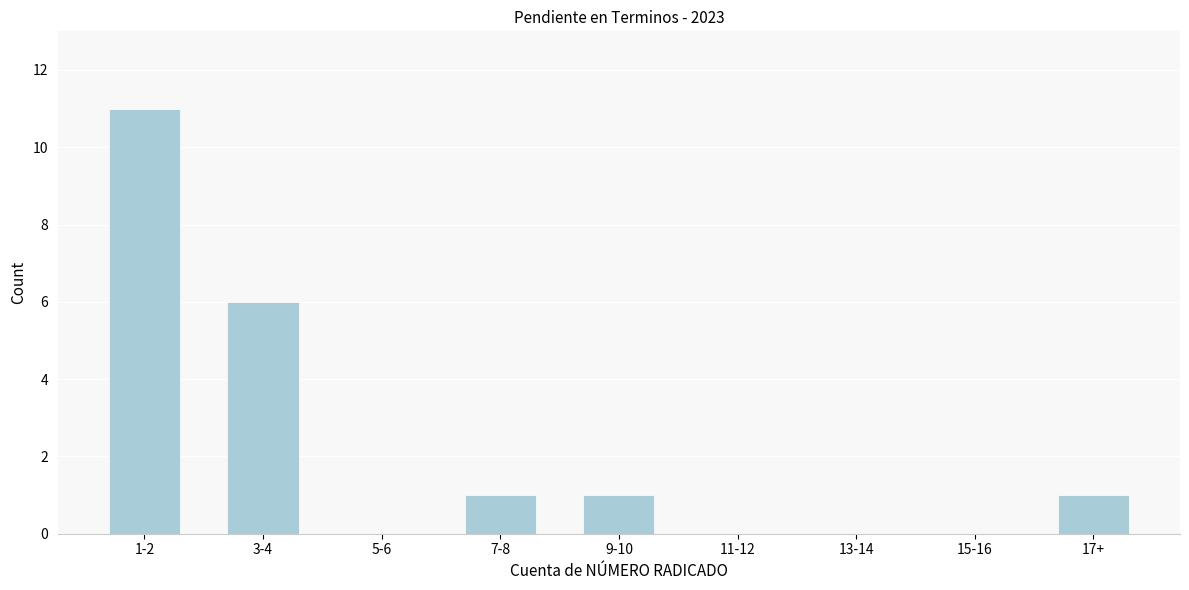

Reading left to right, what are all the values shown in this chart?

1-2=11	3-4=6	5-6=0	7-8=1	9-10=1	11-12=0	13-14=0	15-16=0	17+=1